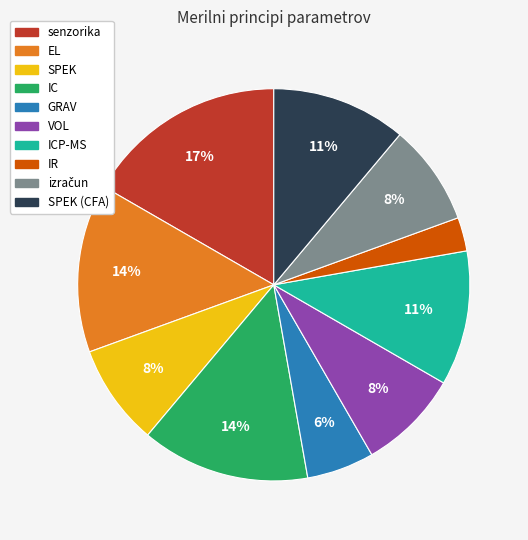

To the nearest percent, what is the average slice percentage?

10%